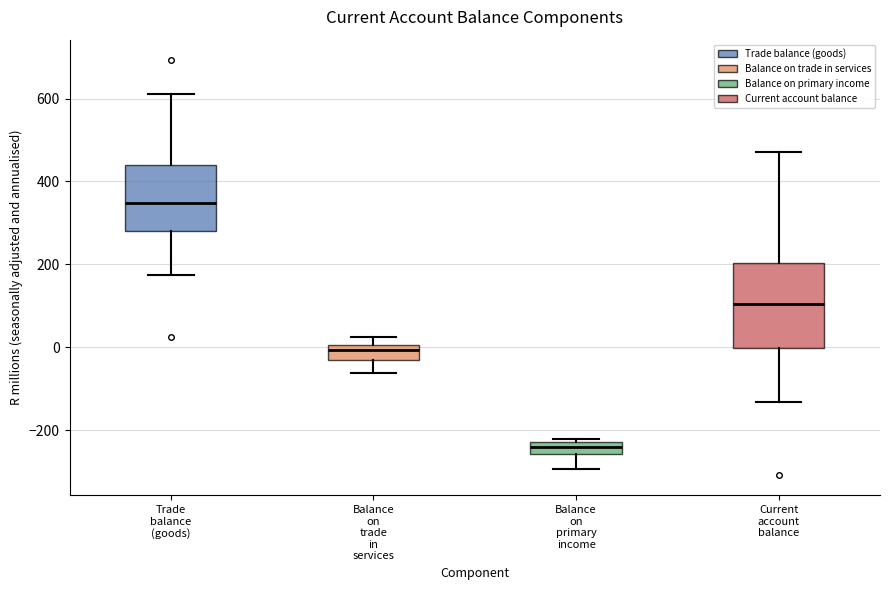

Which box's median line is the highest?

Trade balance (goods)